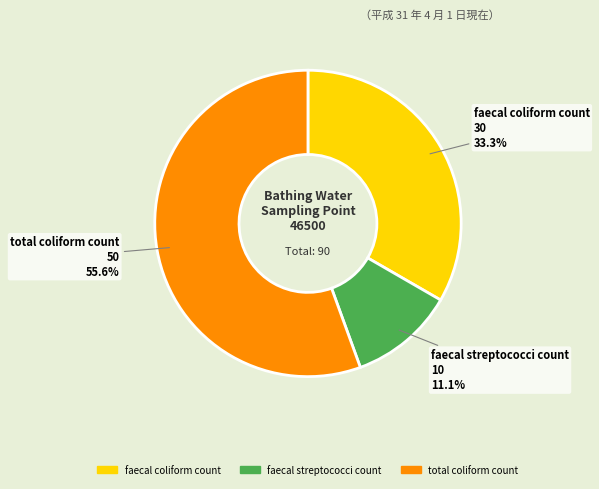

Count the number of slices in the pie.

3